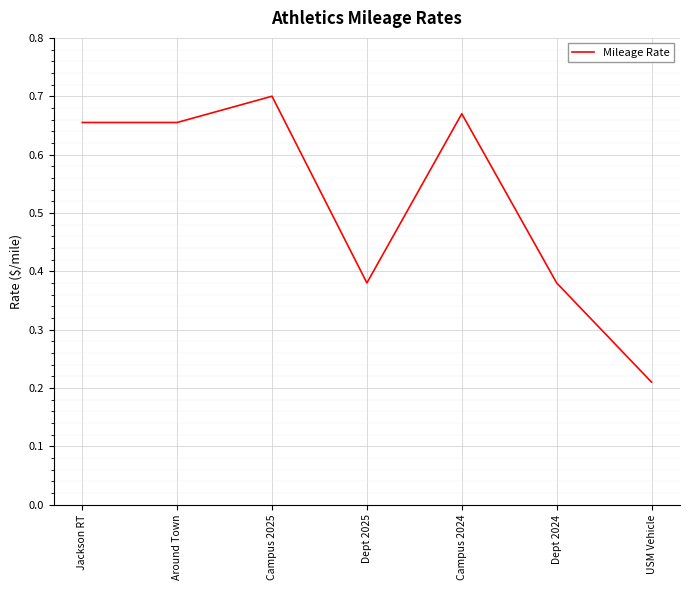

True or false: there are more than 2 points higher than both neighbors.

False